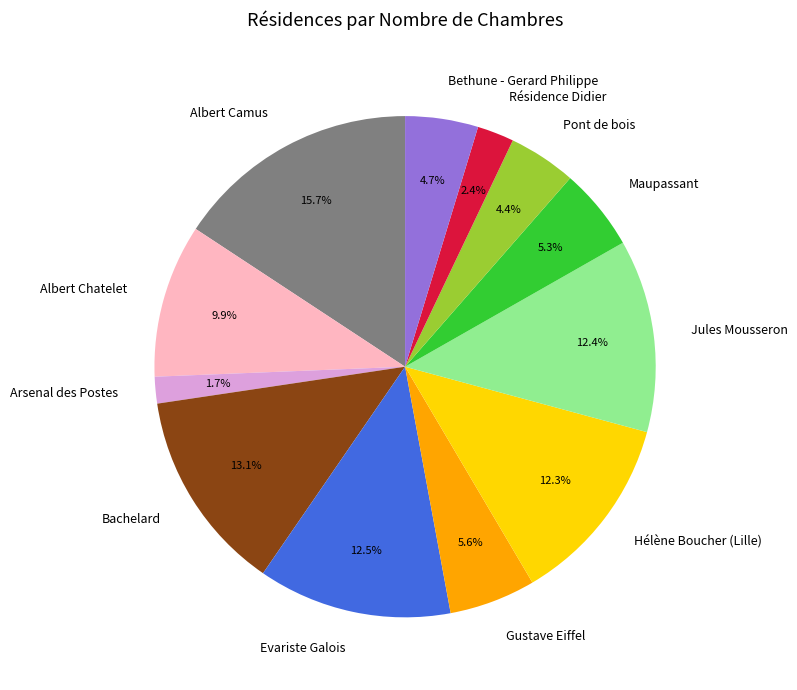

Is it true that Maupassant is 5% of the pie?

True